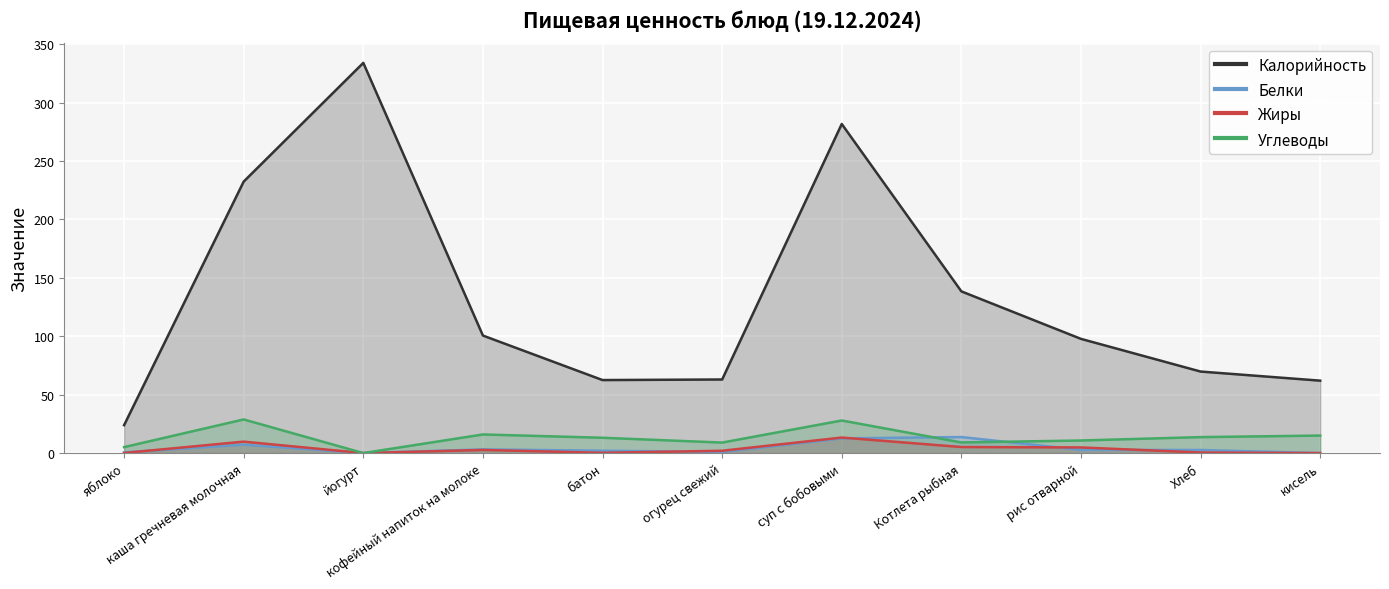

True or false: Жиры and Углеводы intersect in this chart.

False